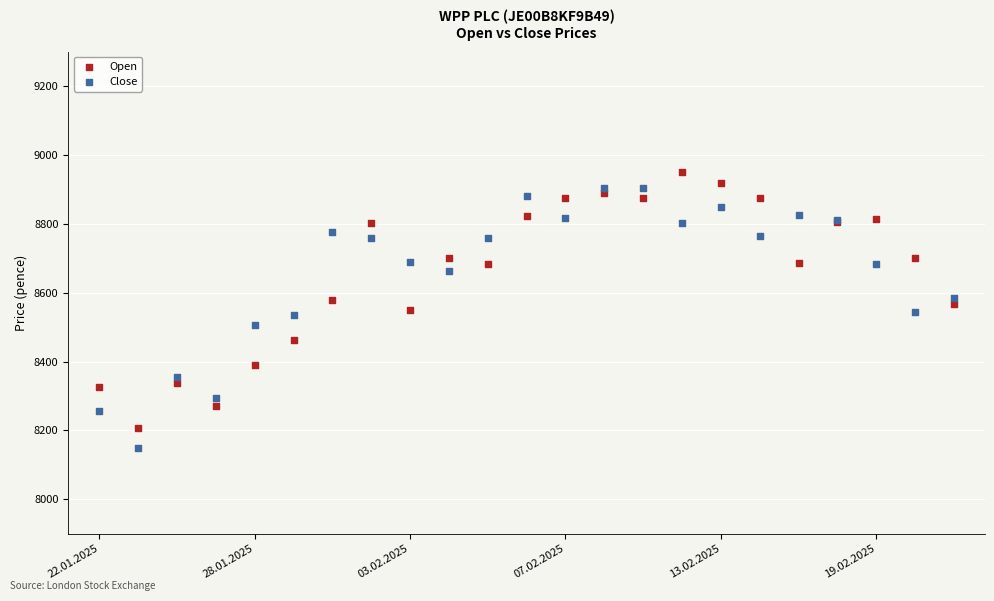

Which series reaches the minimum Y coordinate?

Close